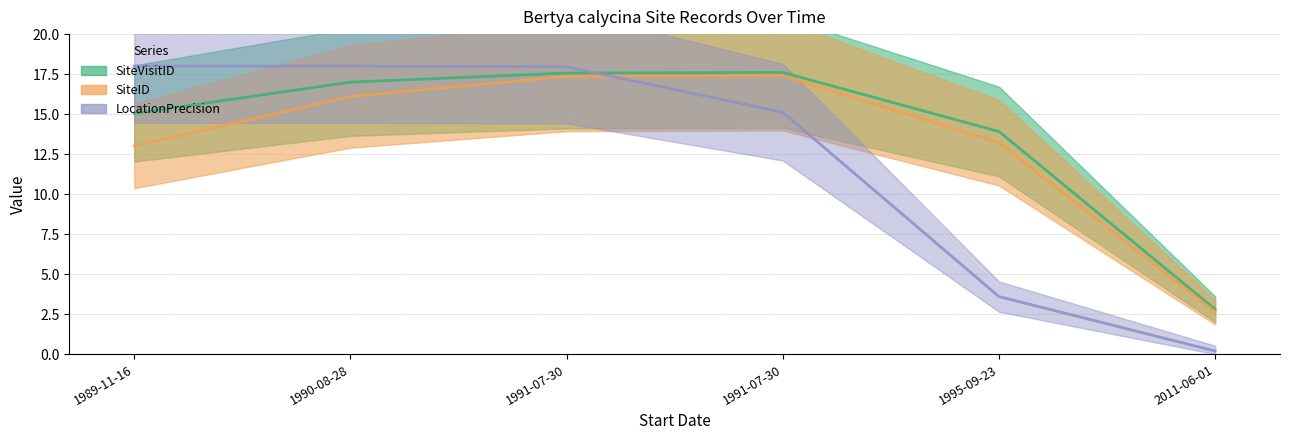

What is the label of the 2nd point from the right?

1995-09-23